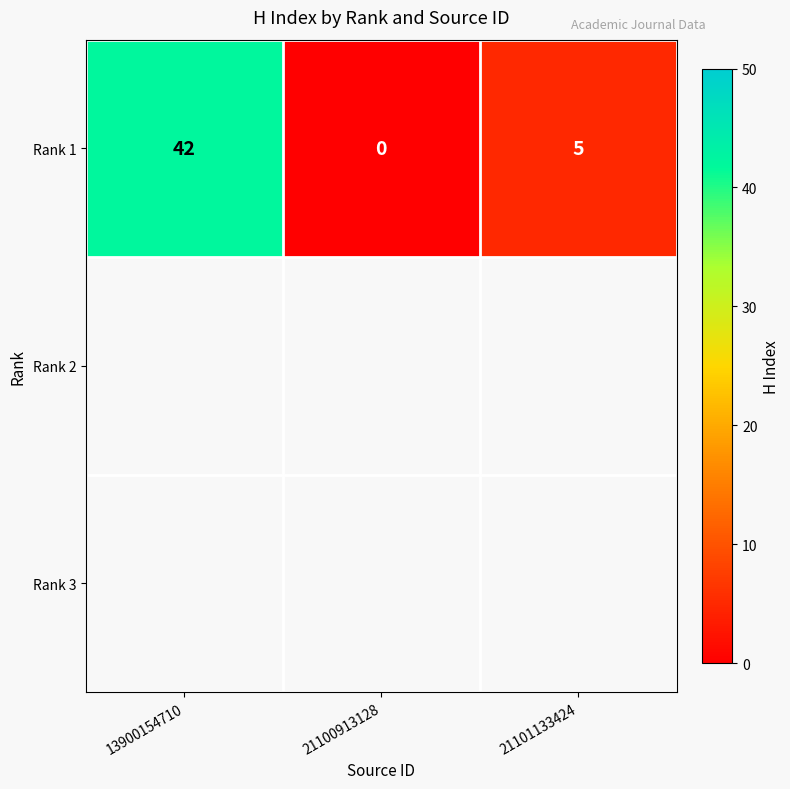

The value at 21100913128 is 0. True or false?

True